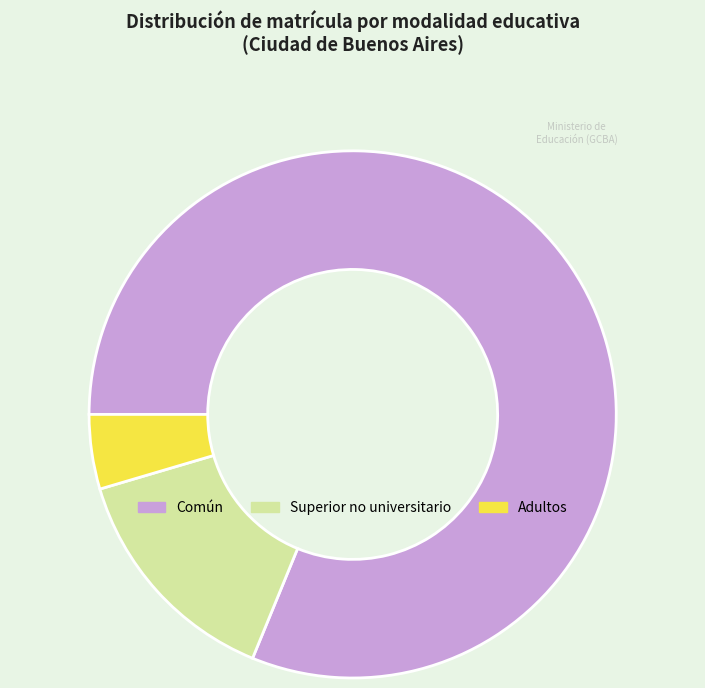

Does any single category account for the majority?

Yes